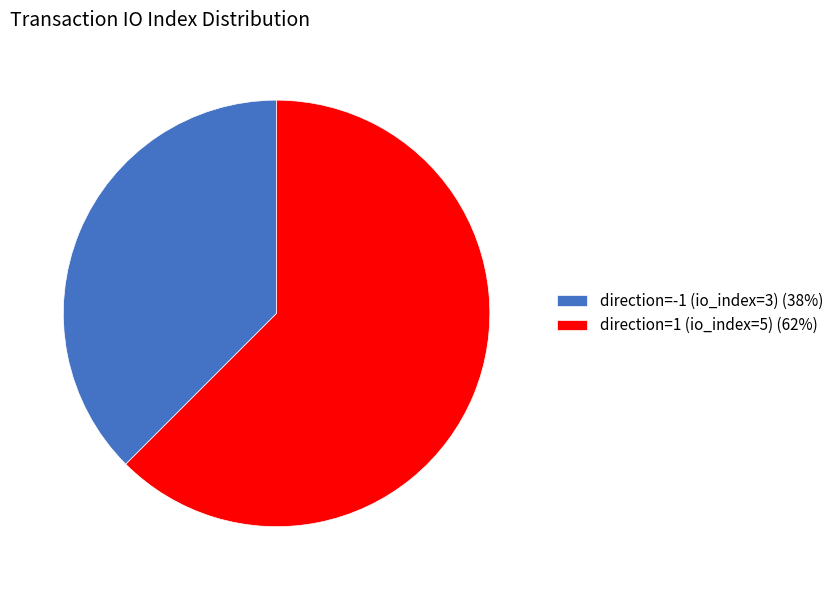

How many slices are in this pie chart?

2